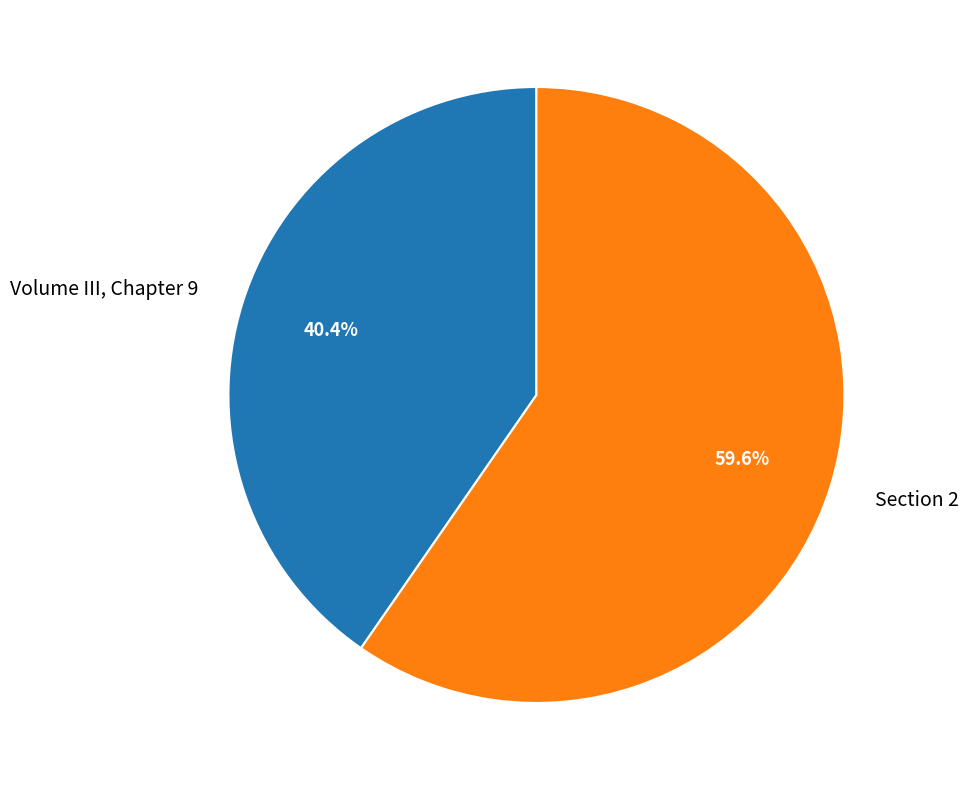

Combined, what portion of the pie is Volume III, Chapter 9 and Section 2?

100.0%